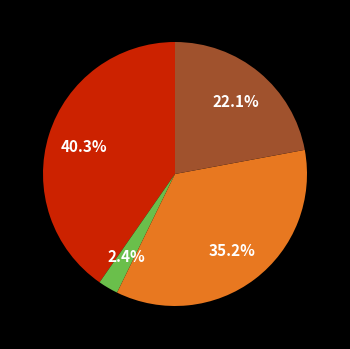

Is there a majority slice in this chart?

No